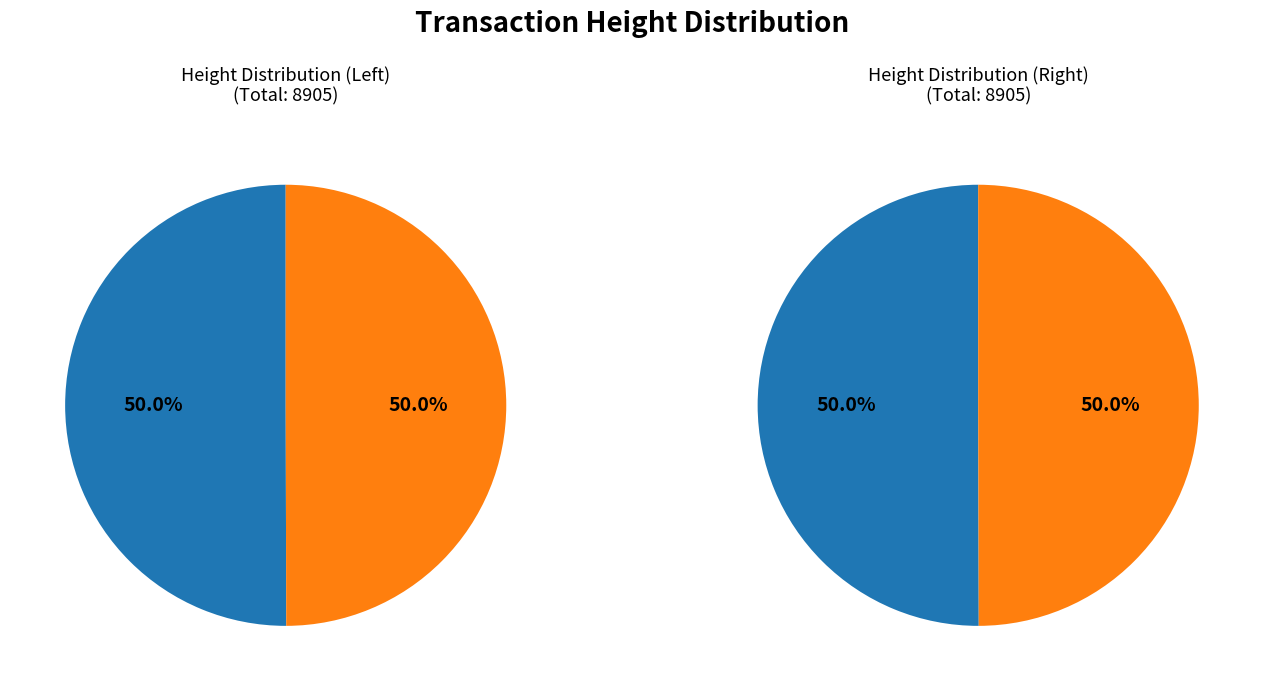

The 4449 slice represents 42% of the pie. True or false?

False